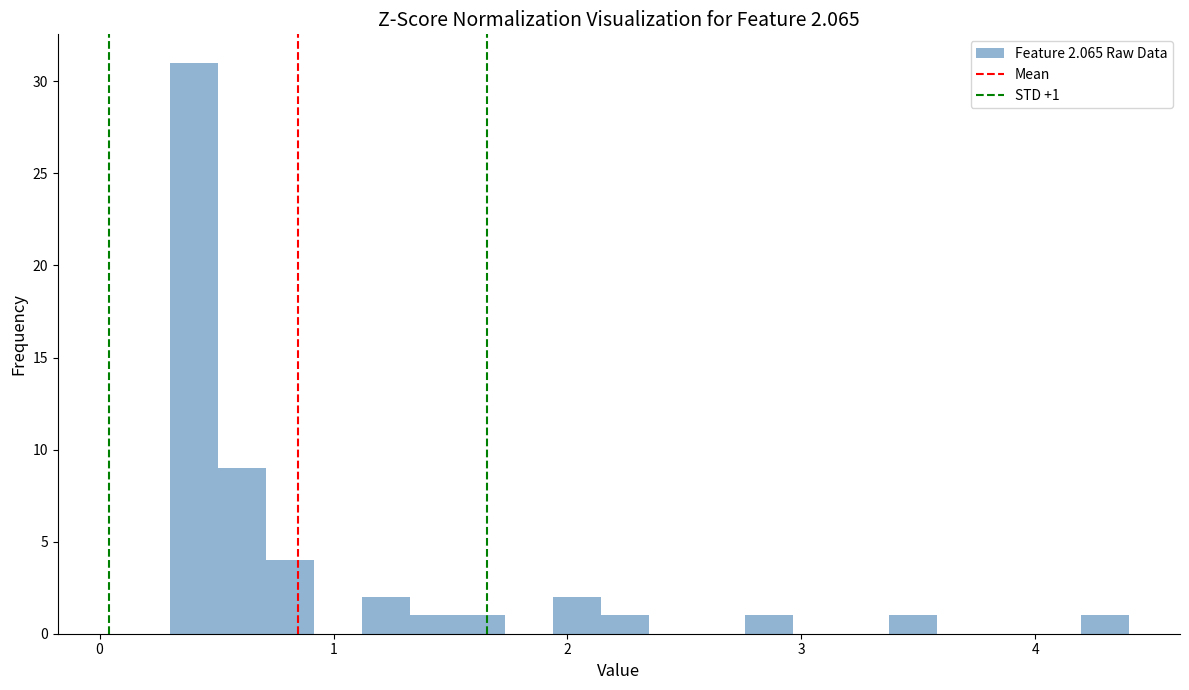

Around what value on the x-axis is the tallest bar? Give the approximate position of its centre, as read against the axis.

0.4